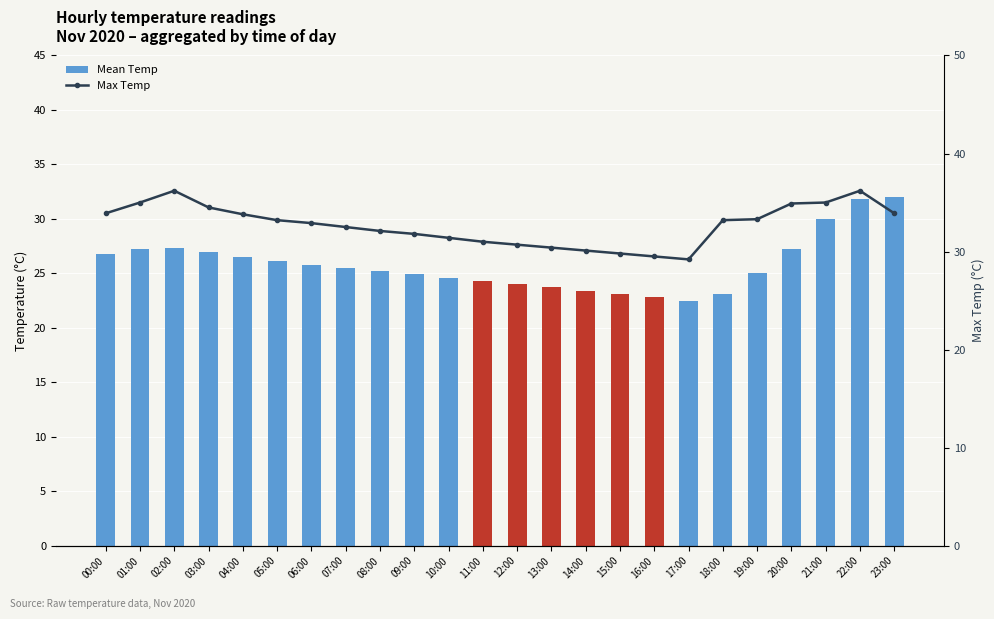

List the series in order of their peak value, lowest first.

Mean Temp, Max Temp